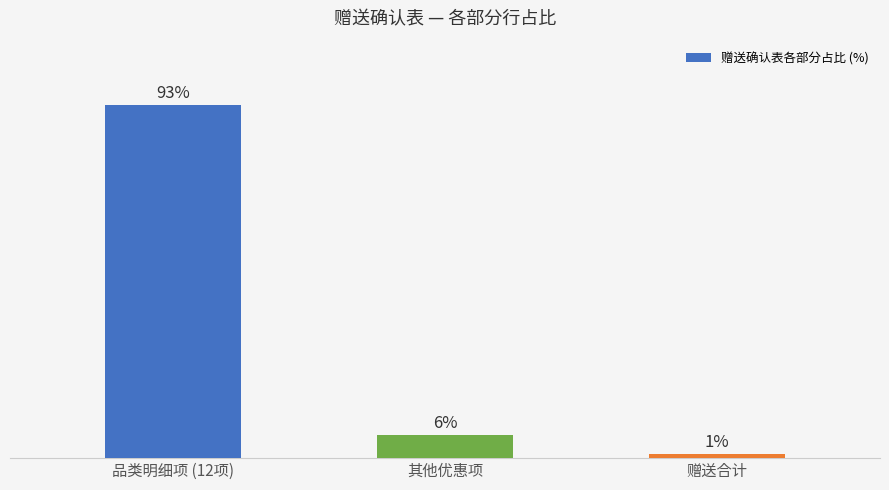

Between 品类明细项 (12项) and 赠送合计, which is larger?

品类明细项 (12项)